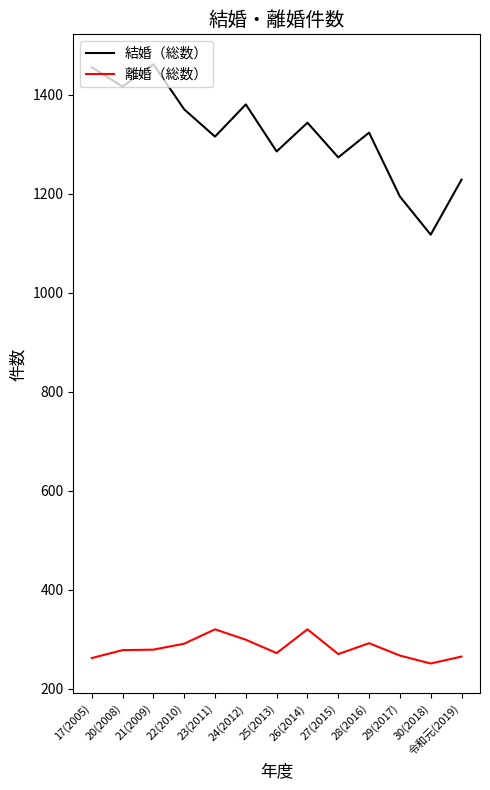

True or false: 結婚（総数） has more than 1 interior local peaks.

True